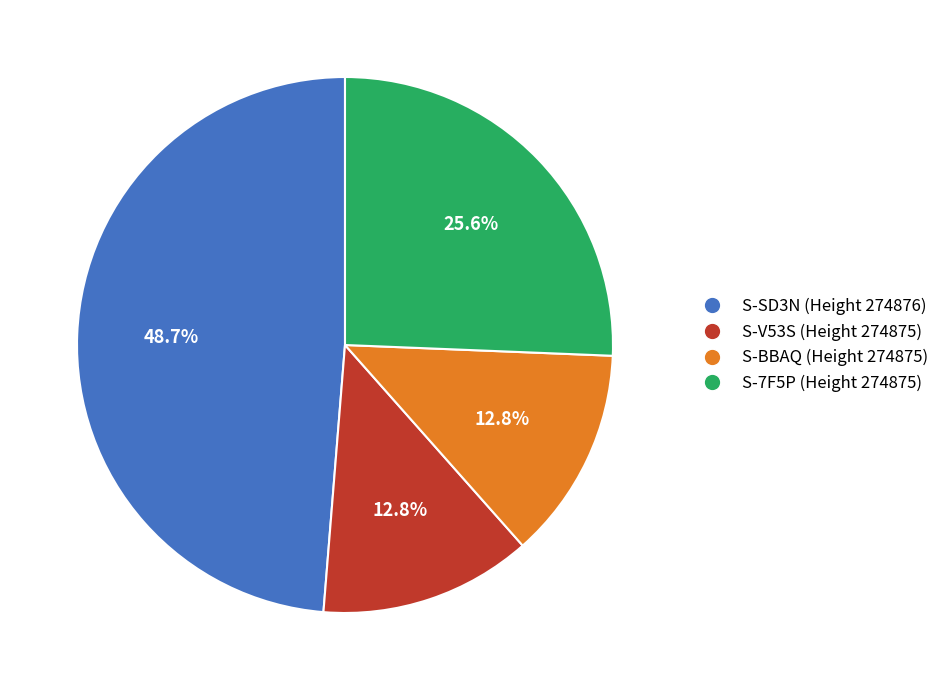

Does any single category account for the majority?

No